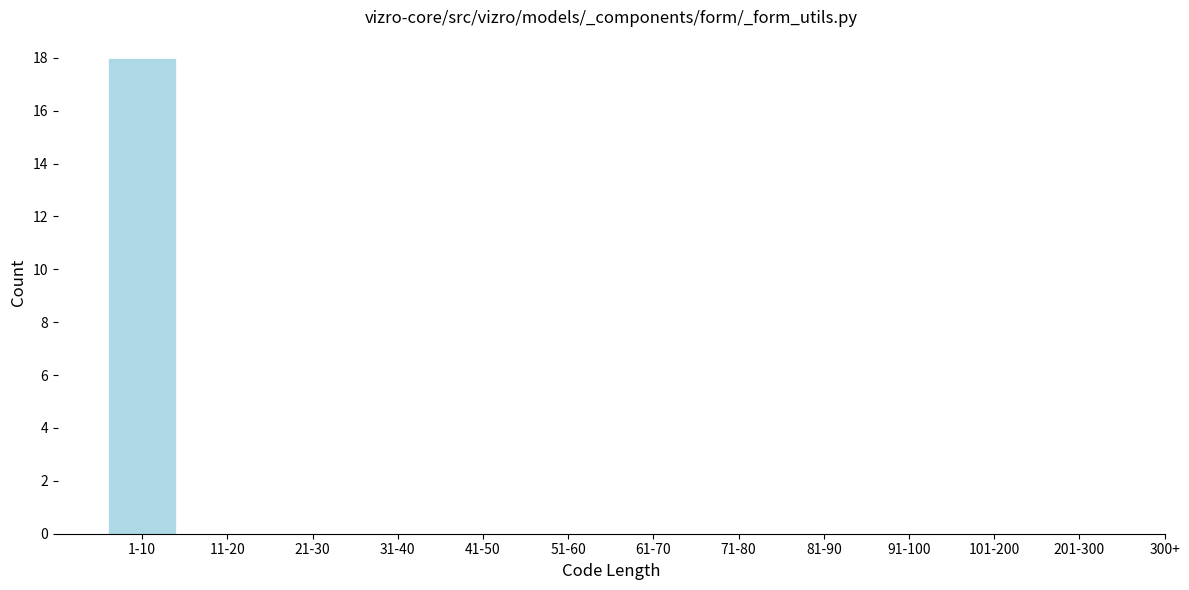

Reading left to right, transcribe all the data shown in this chart.

1-10=18	11-20=0	21-30=0	31-40=0	41-50=0	51-60=0	61-70=0	71-80=0	81-90=0	91-100=0	101-200=0	201-300=0